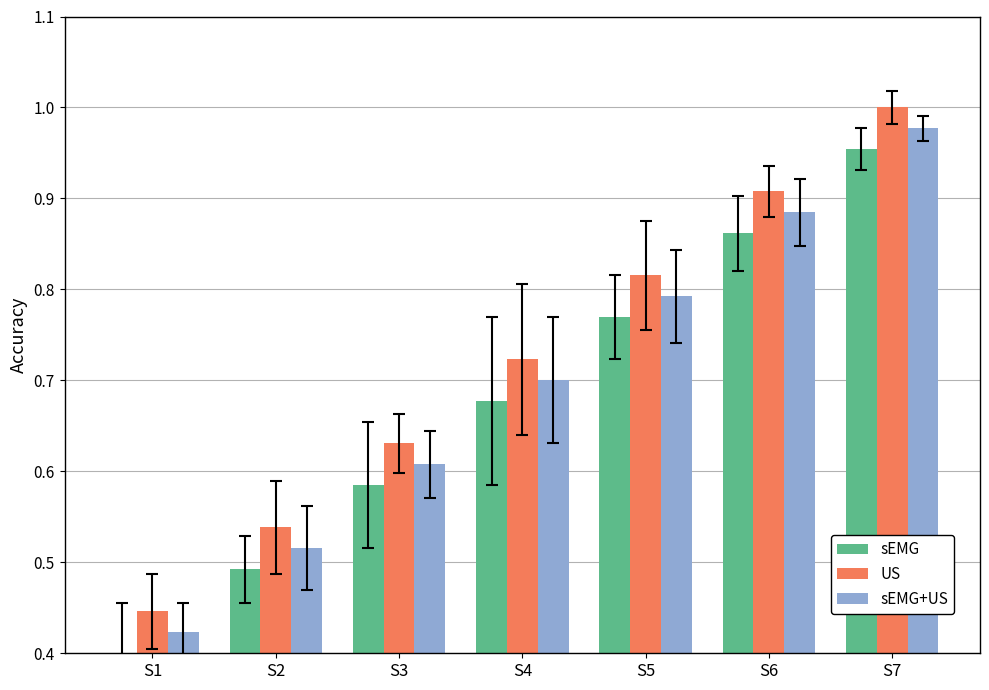

Rank the series by their maximum value, from lowest to highest.

sEMG, sEMG+US, US